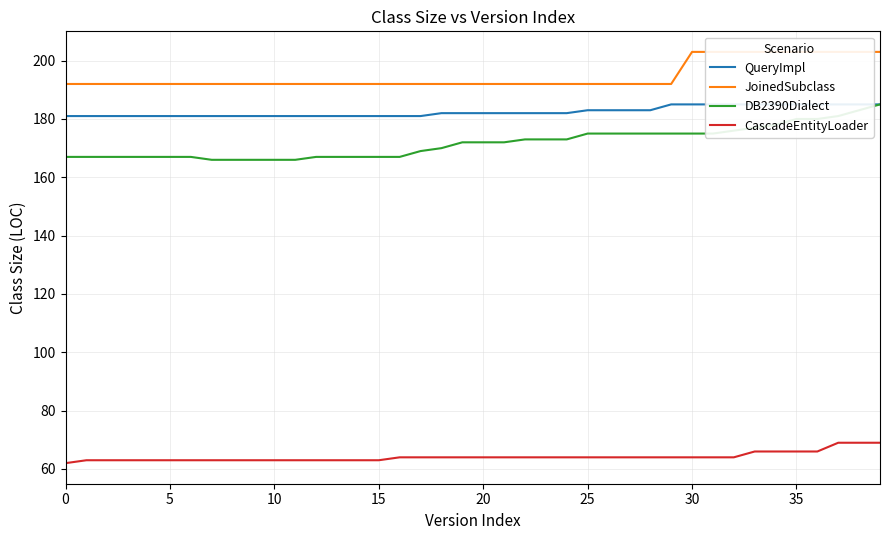

What are all the series names shown in the legend?

QueryImpl, JoinedSubclass, DB2390Dialect, CascadeEntityLoader